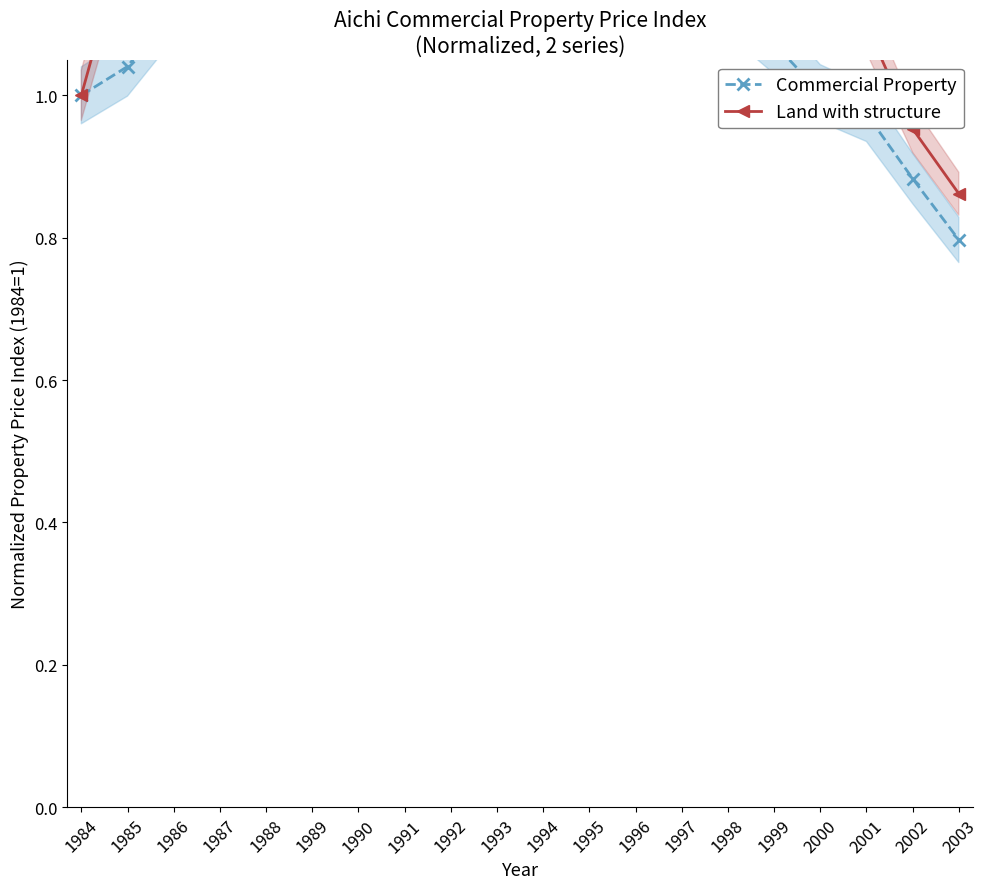

Between 1986 and 1997, which series saw the biggest shift?

Land with structure